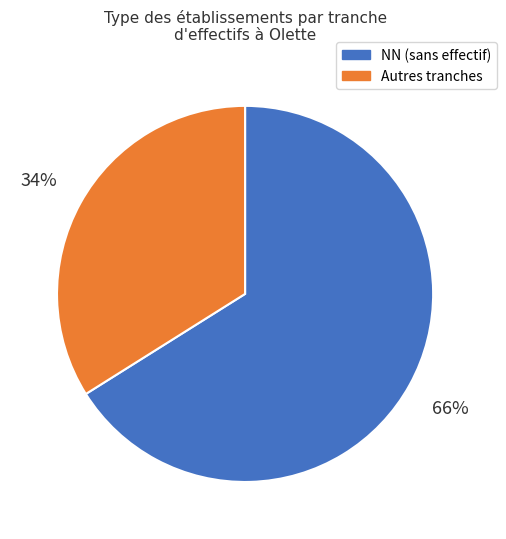

Is there a majority slice in this chart?

Yes